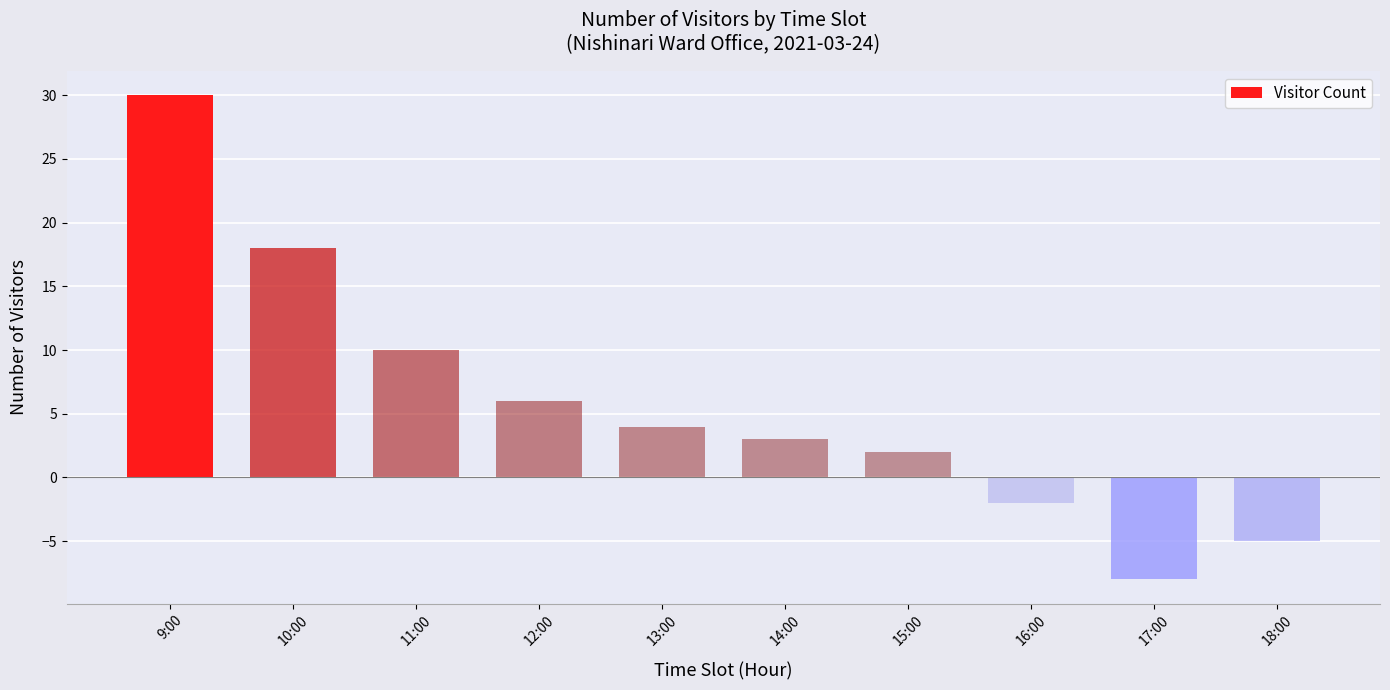

Reading left to right, extract all data points from this chart.

9:00=30	10:00=18	11:00=10	12:00=6	13:00=4	14:00=3	15:00=2	16:00=-2	17:00=-8	18:00=-5